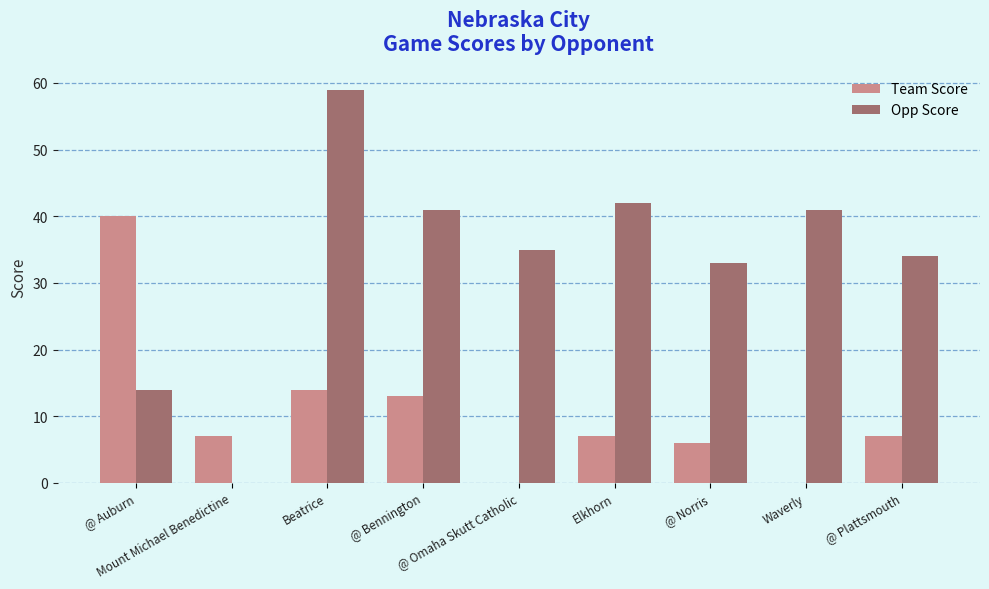

Reading left to right, extract all data points from this chart.

Team Score: @ Auburn=40	Mount Michael Benedictine=7	Beatrice=14	@ Bennington=13	@ Omaha Skutt Catholic=0	Elkhorn=7	@ Norris=6	Waverly=0	@ Plattsmouth=7
Opp Score: @ Auburn=14	Mount Michael Benedictine=0	Beatrice=59	@ Bennington=41	@ Omaha Skutt Catholic=35	Elkhorn=42	@ Norris=33	Waverly=41	@ Plattsmouth=34